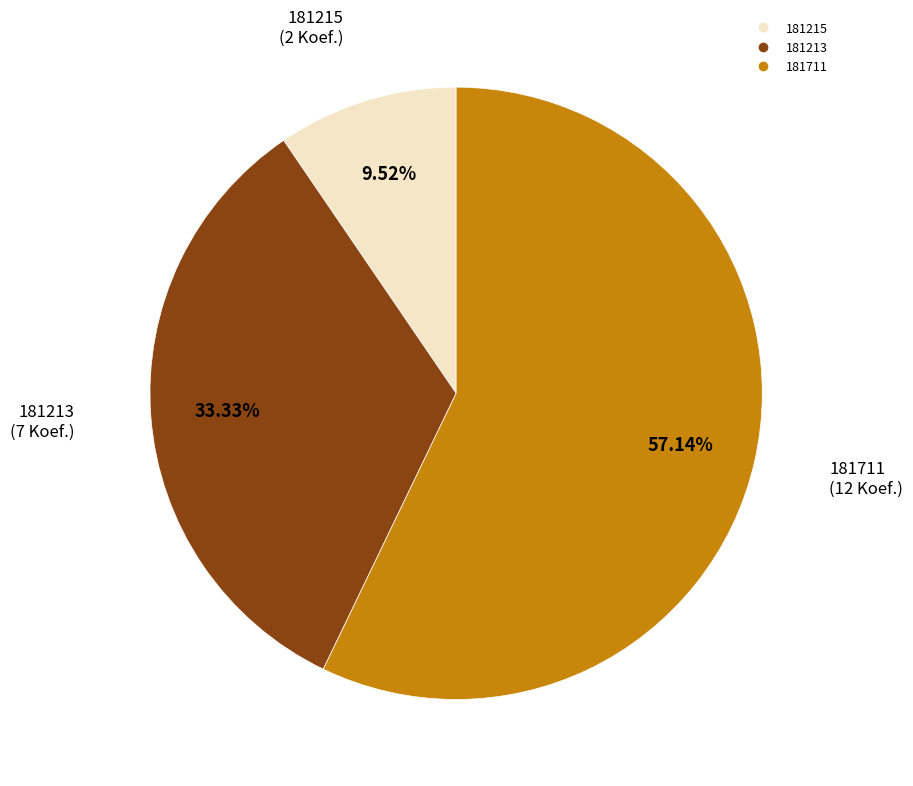

How many slices are in this pie chart?

3